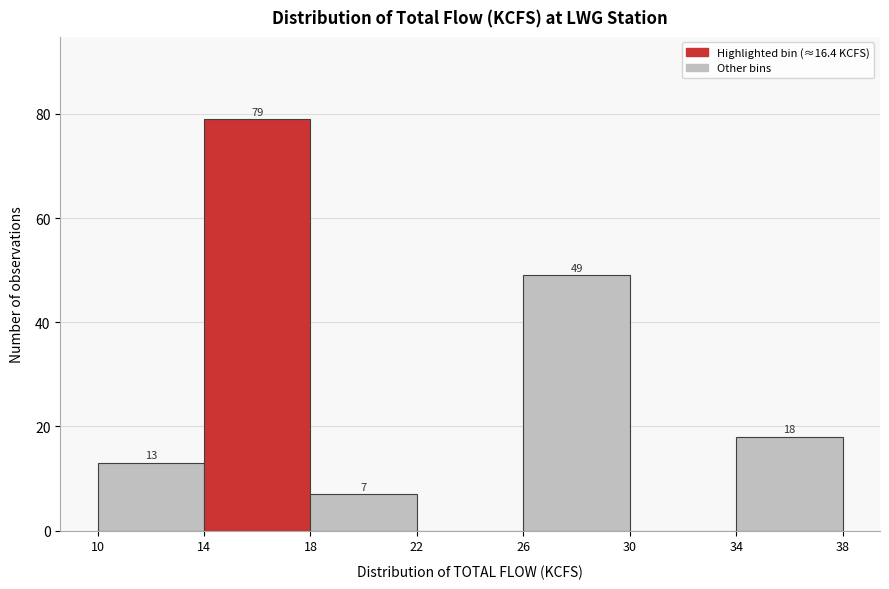

Over which range of the x-axis is the bar tallest?

14 to 18